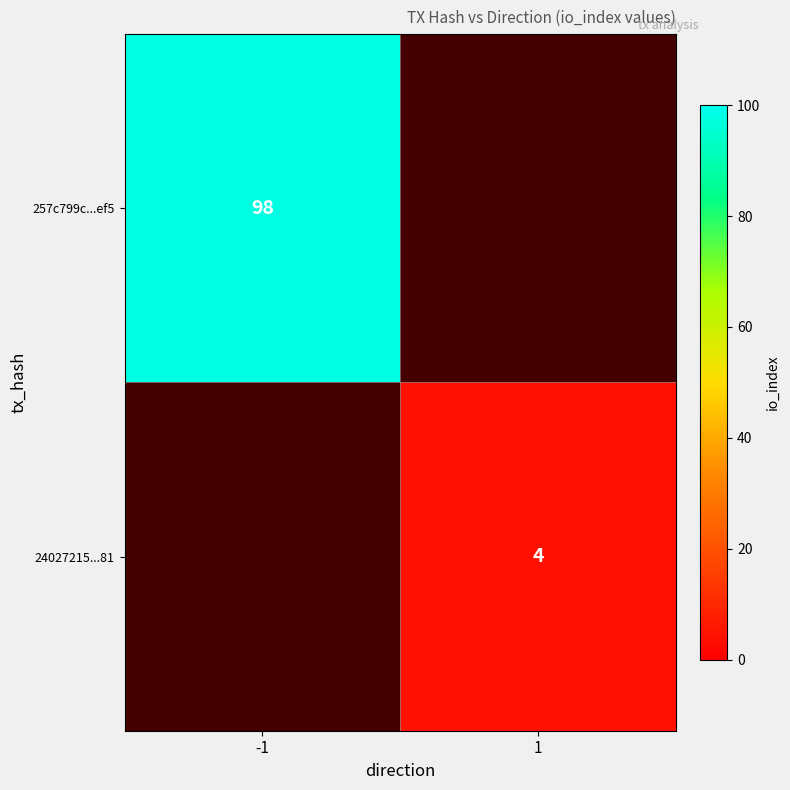

Is it true that 24027215...81 equals 2 at 1?

False